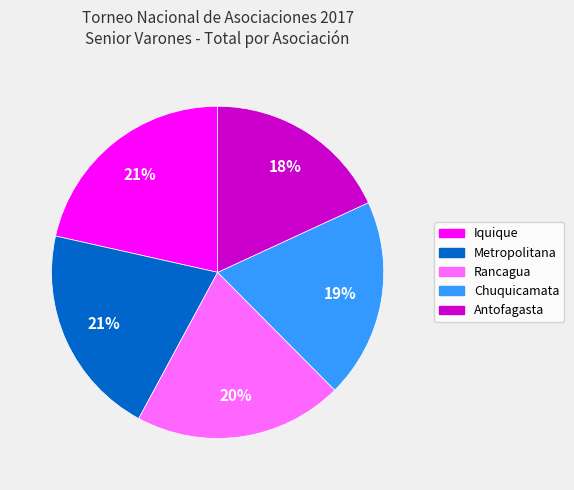

To the nearest percent, what is the average slice percentage?

20%